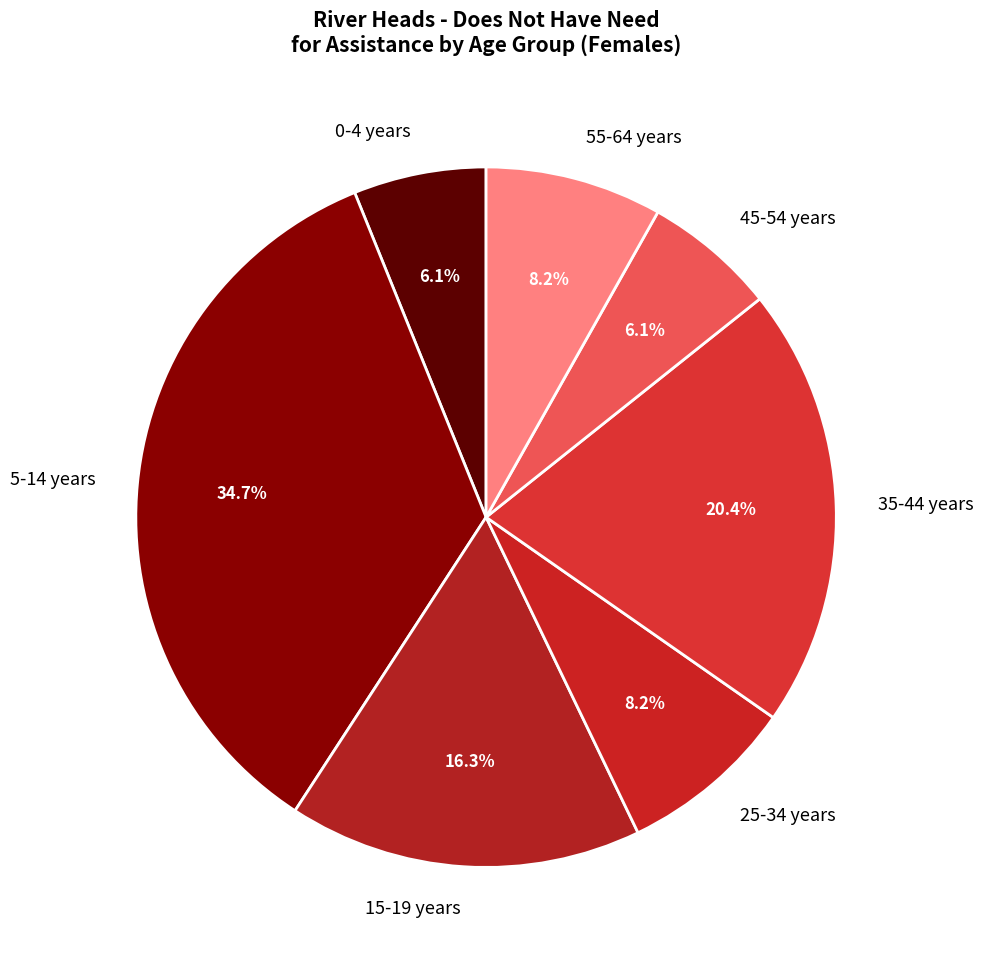

To the nearest percent, what percentage of the pie is 35-44 years?

20%